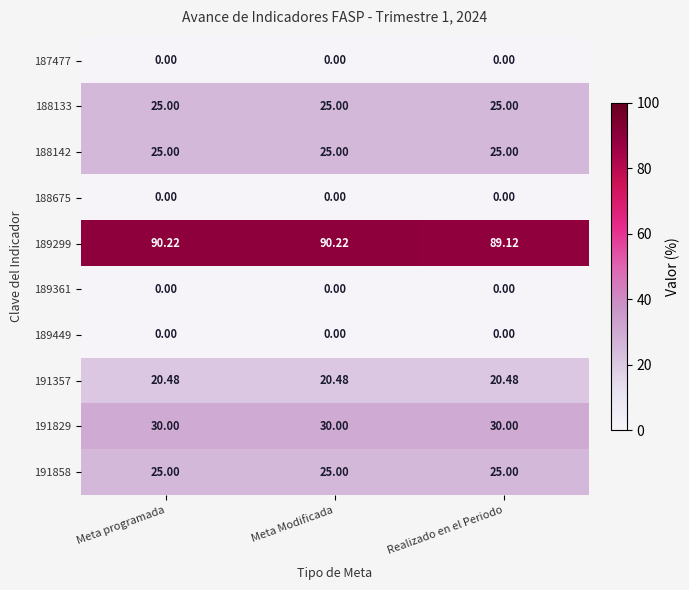

What is the difference between the highest and lowest values at Meta programada?

90.2